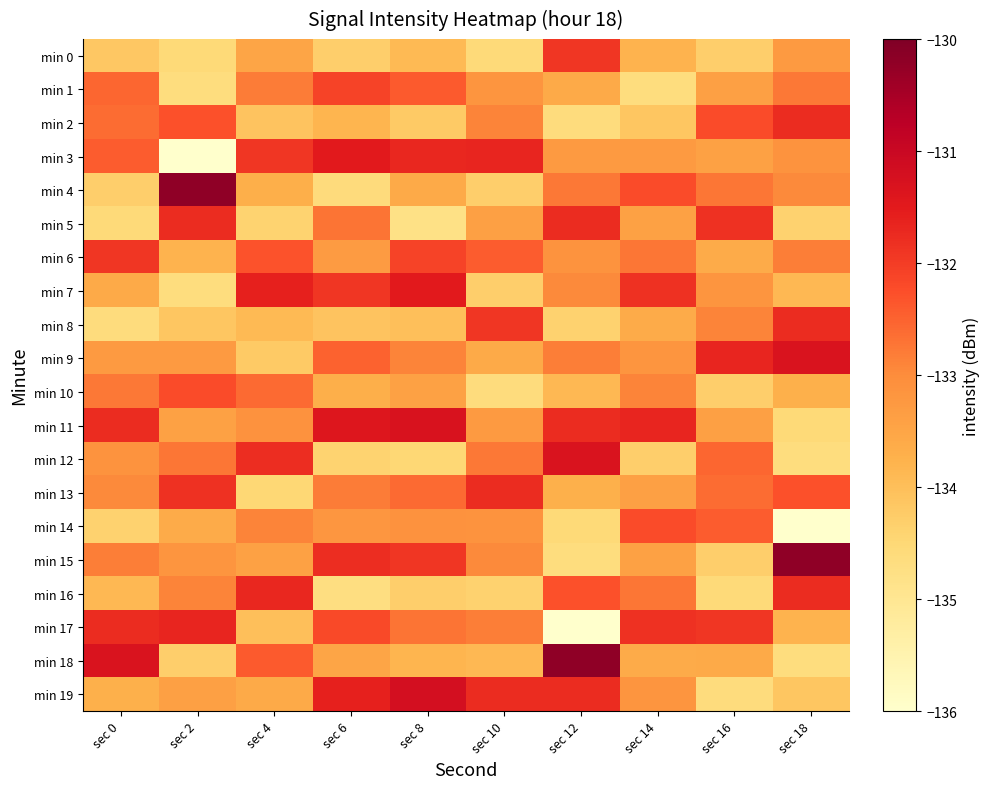

What is the total value across all series at sec 2?

-2664.5